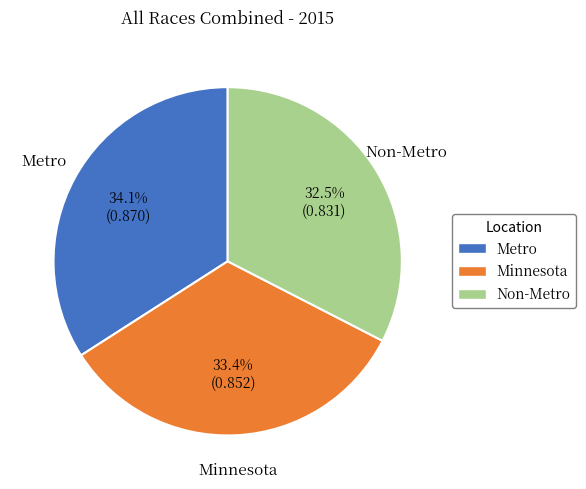

What percentage do Non-Metro and Minnesota together represent?

65.9%